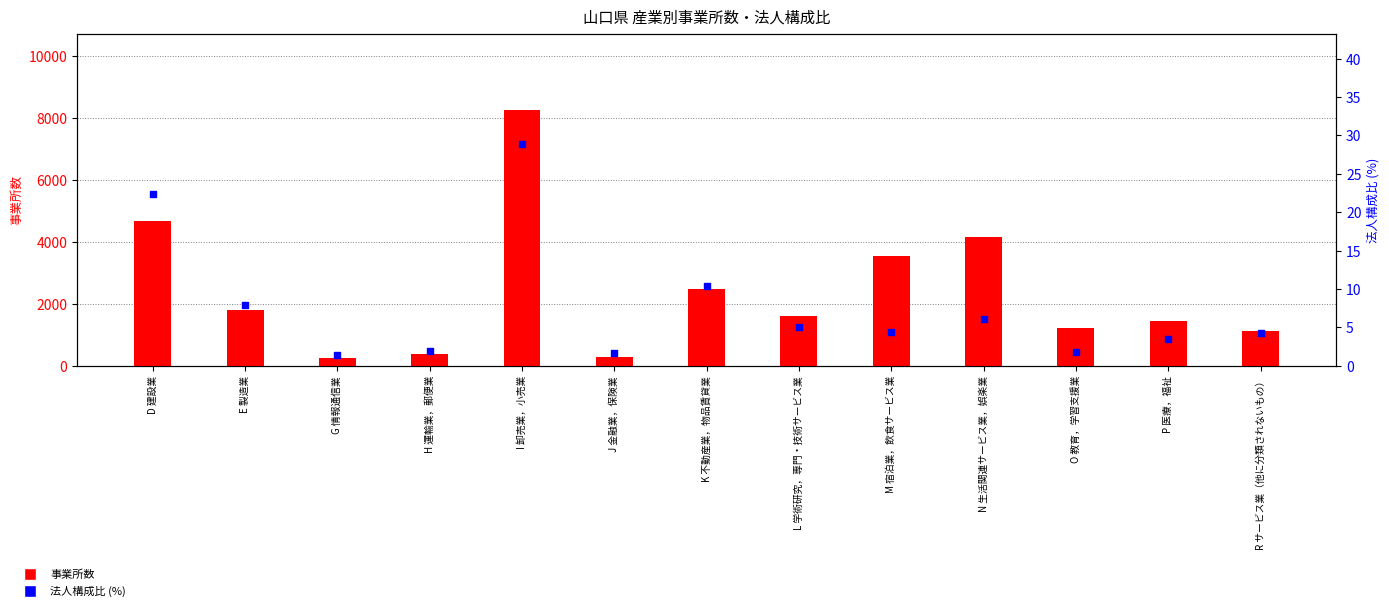

Is the value of 法人／構成比 at P 医療，福祉 greater than the value of 総数／事業所数 at K 不動産業，物品賃貸業?

No